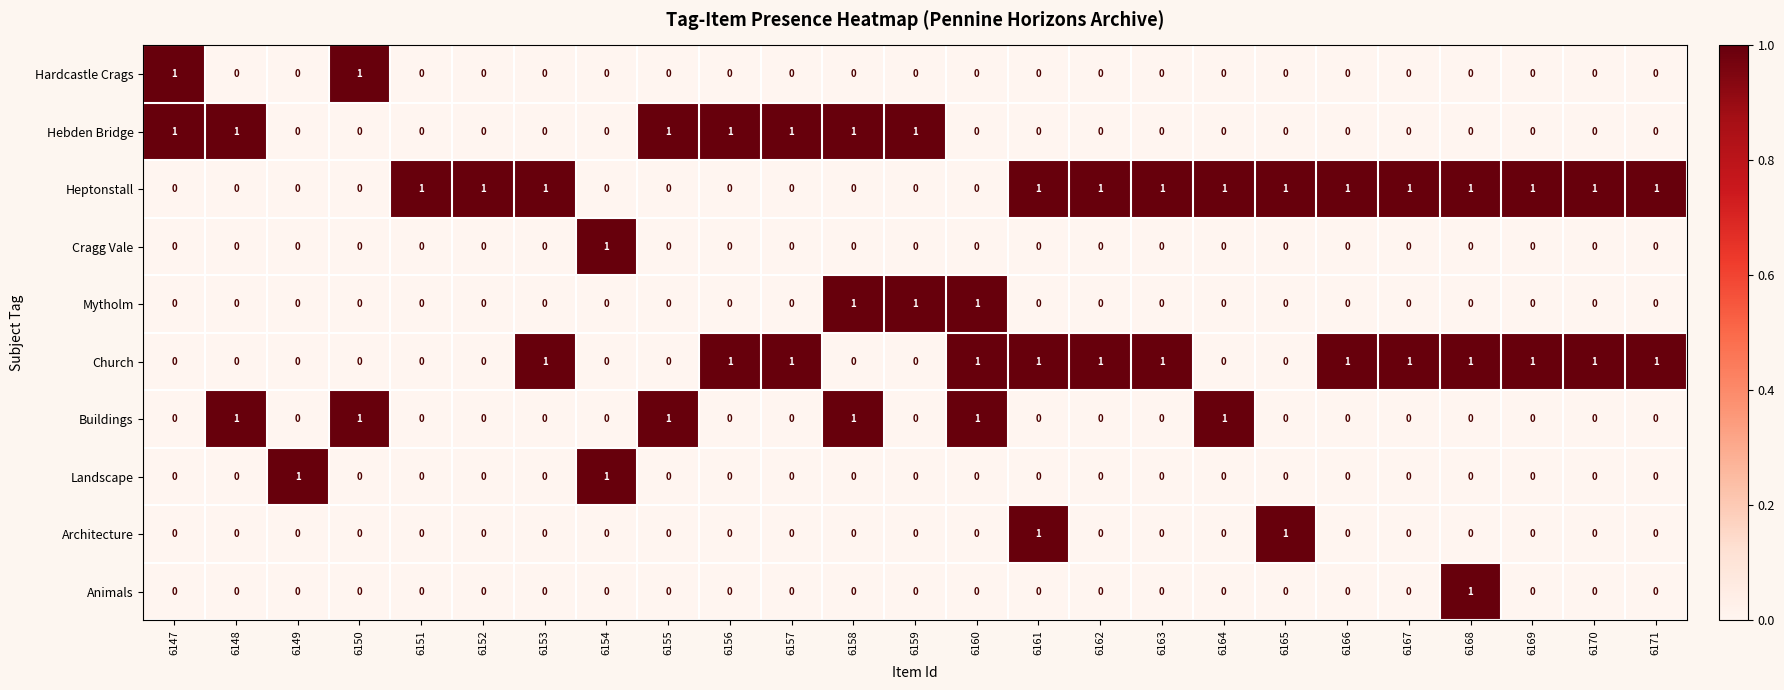

True or false: Animals has a value of 0 at 6160.

True